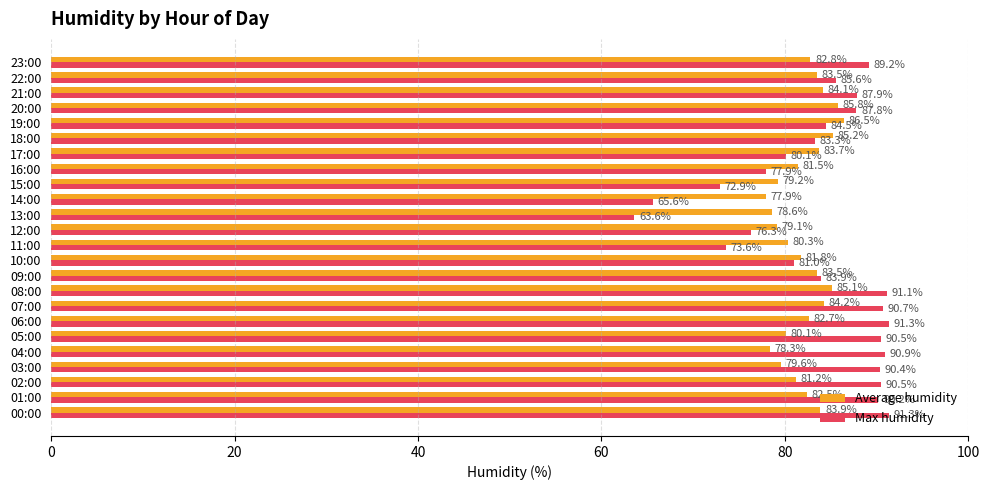

True or false: Average humidity has a value of 82.8 at 23:00.

True